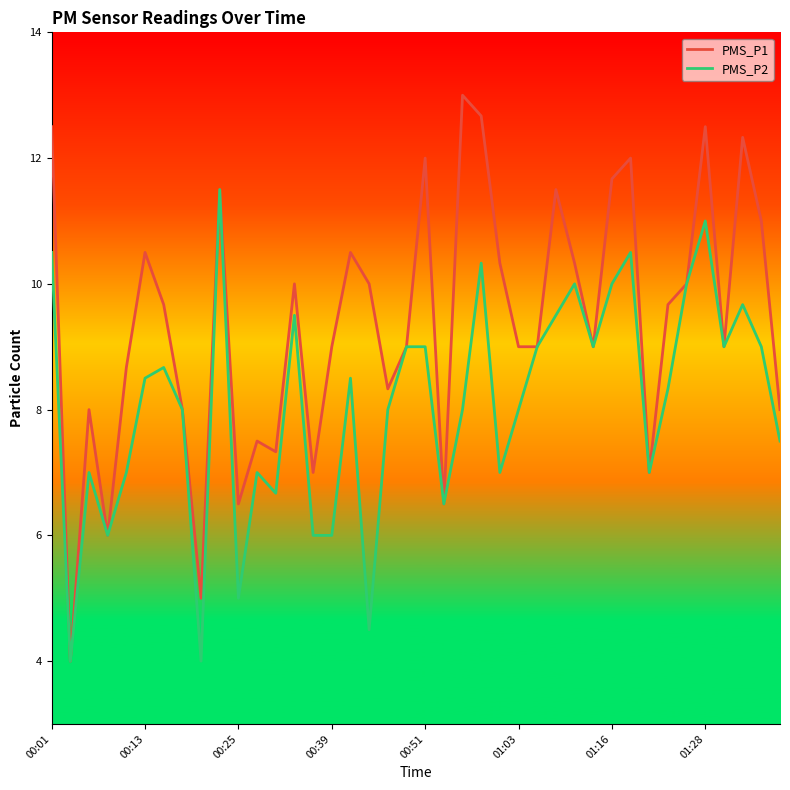

Which series has the largest range (max minus min)?

PMS_P1